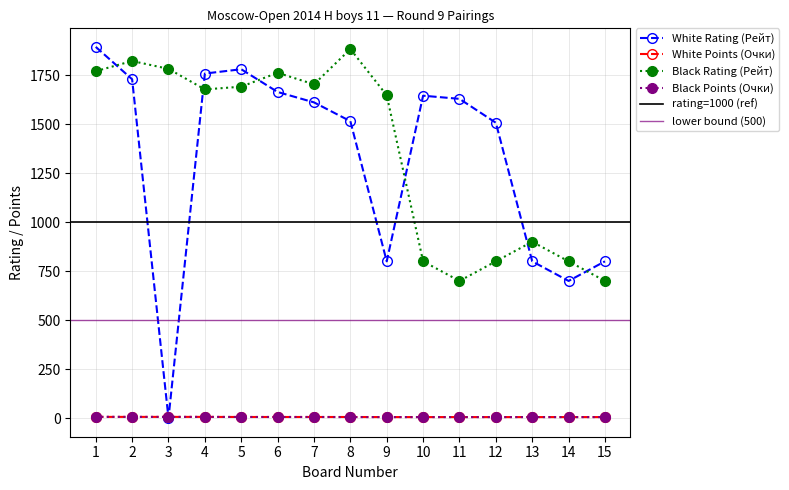

What is the average value of the White Rating (Рейт) series?

1322.1